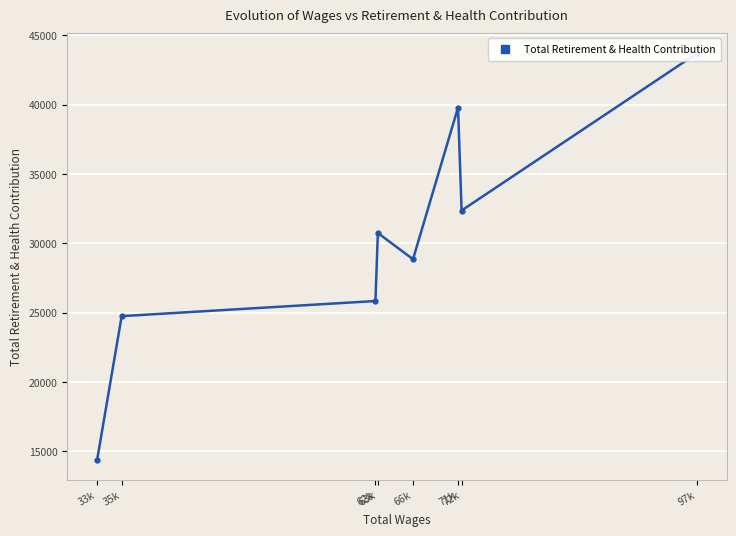

What is the difference between the maximum and minimum values?

29298